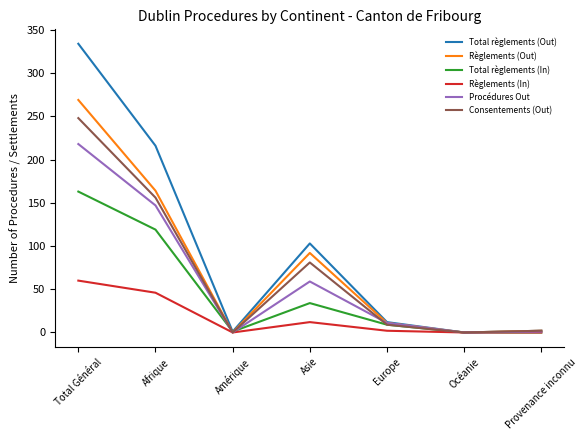

Which series has the largest range (max minus min)?

Total règlements (Out)